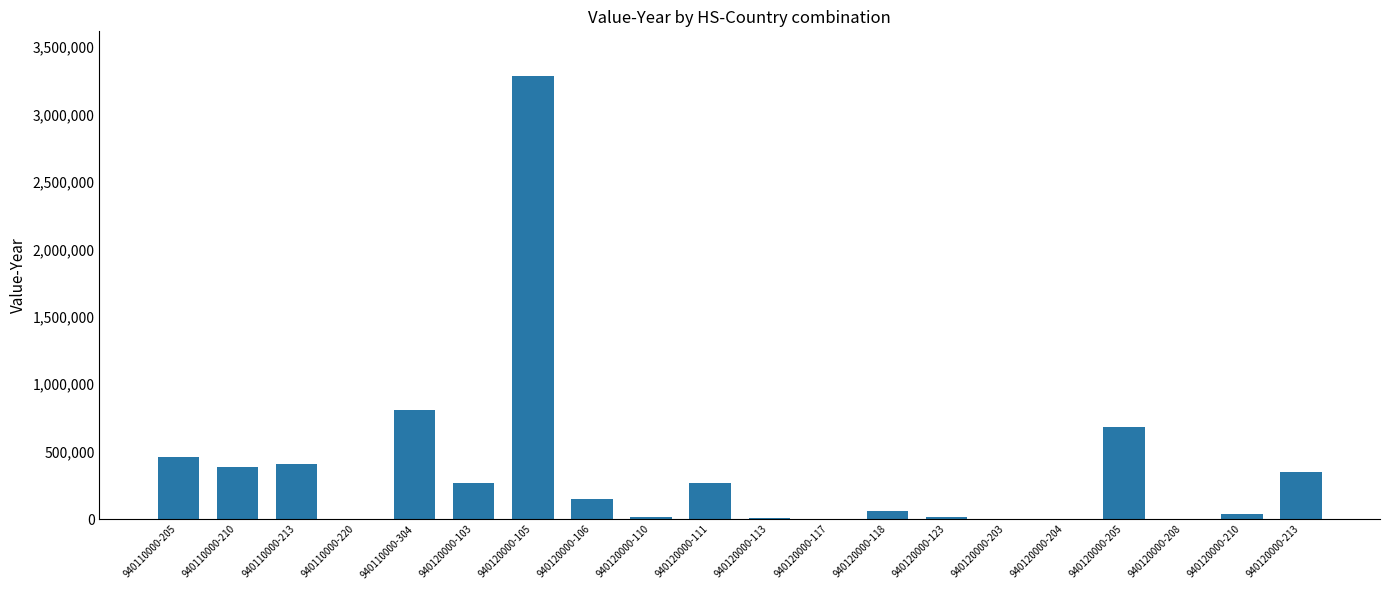

Is it true that the value at 940110000-304 is 171680?

False